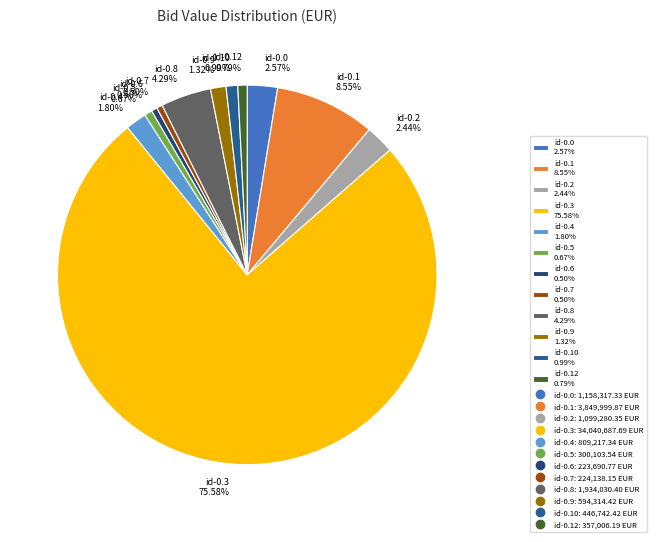

Is the sum of id-0.2 2.44% and id-0.0 2.57% greater than half?

No